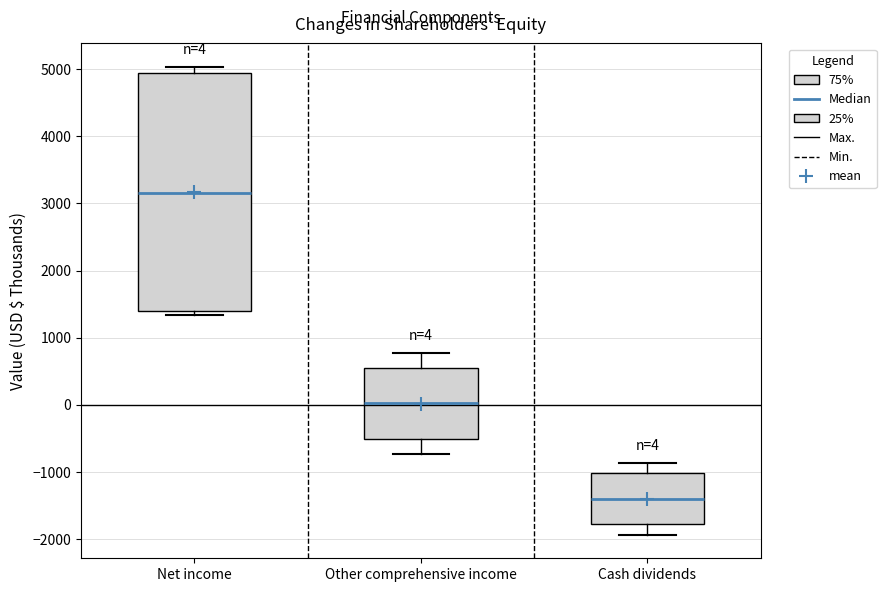

Comparing the boxes themselves (not the whiskers), which one is the tallest?

Net income